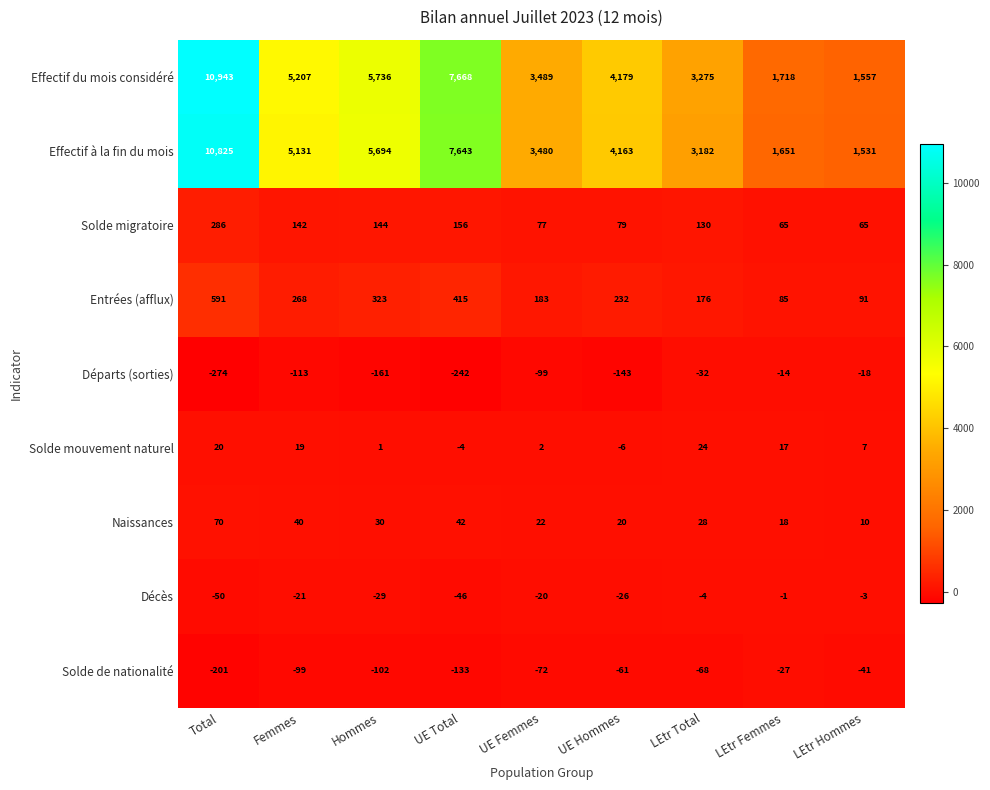

What is the total value across all series at Total?

22210